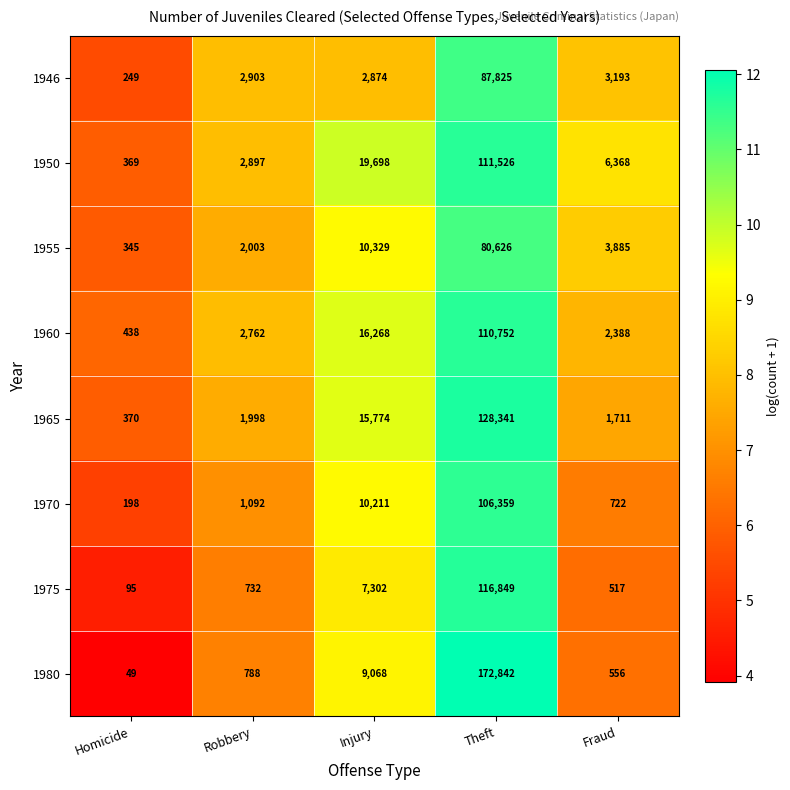

What is the difference between the maximum and minimum values in the 1960 series?

110314